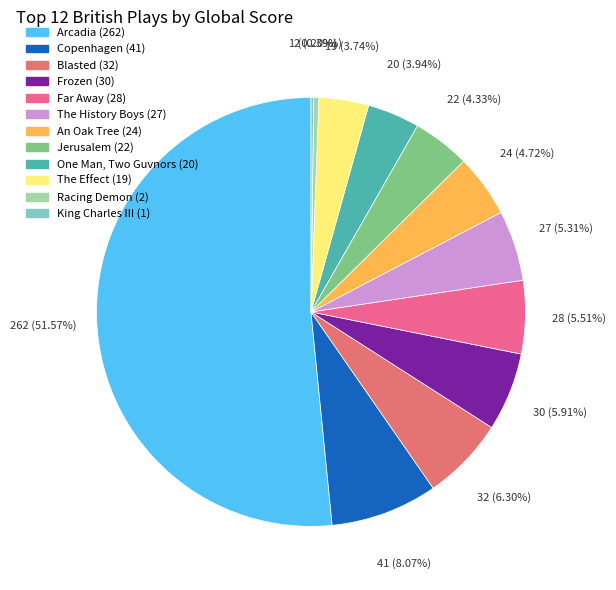

To the nearest percent, what percentage of the pie is An Oak Tree?

5%